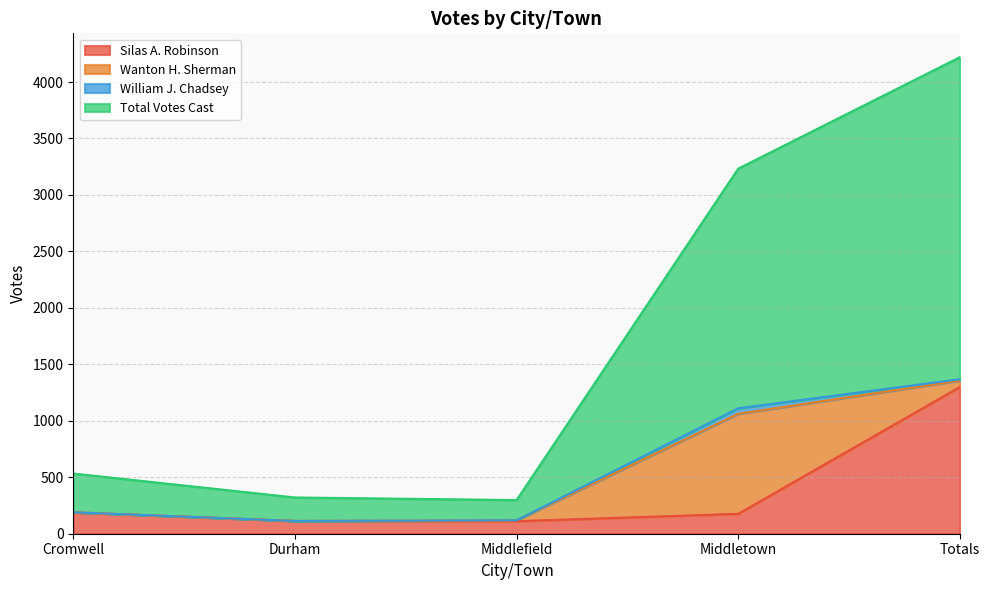

What is the average value of the Total Votes Cast series?

1721